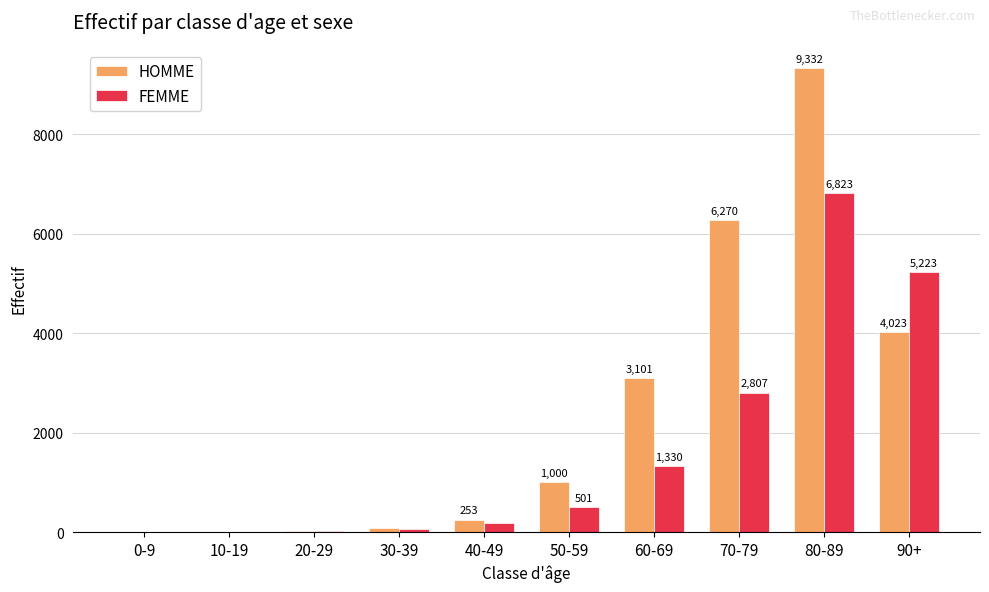

Between 10-19 and 80-89, which series saw the biggest shift?

HOMME